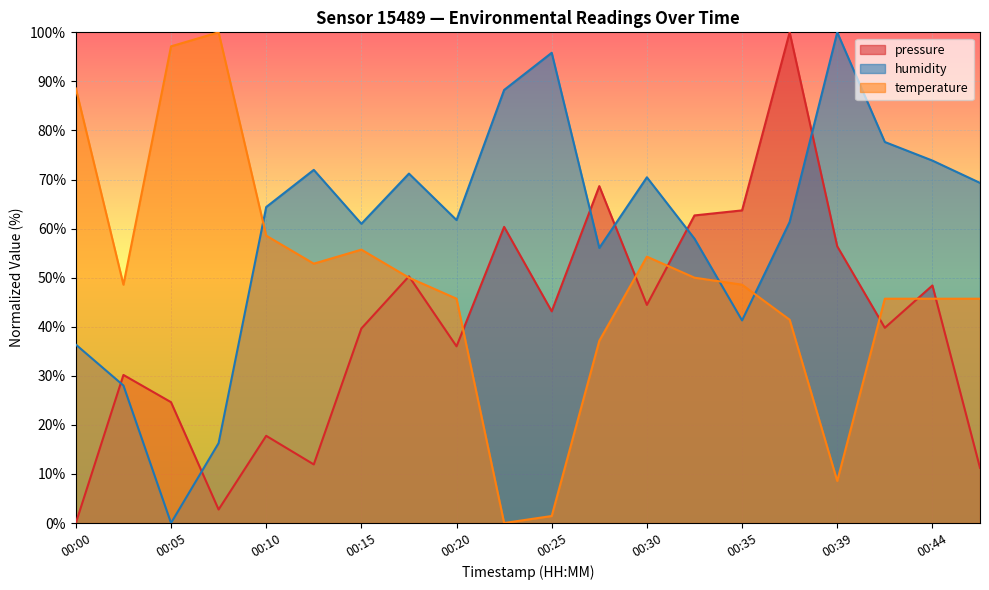

How many values in the temperature series exceed 48?

11